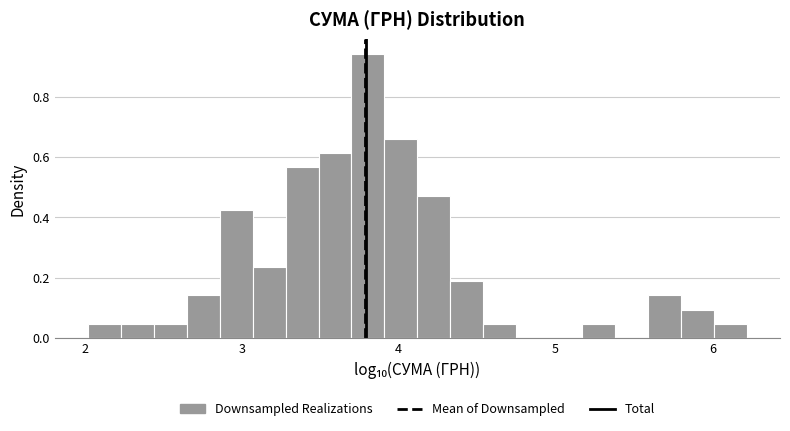

Around what value on the x-axis is the tallest bar? Give the approximate position of its centre, as read against the axis.

3.8